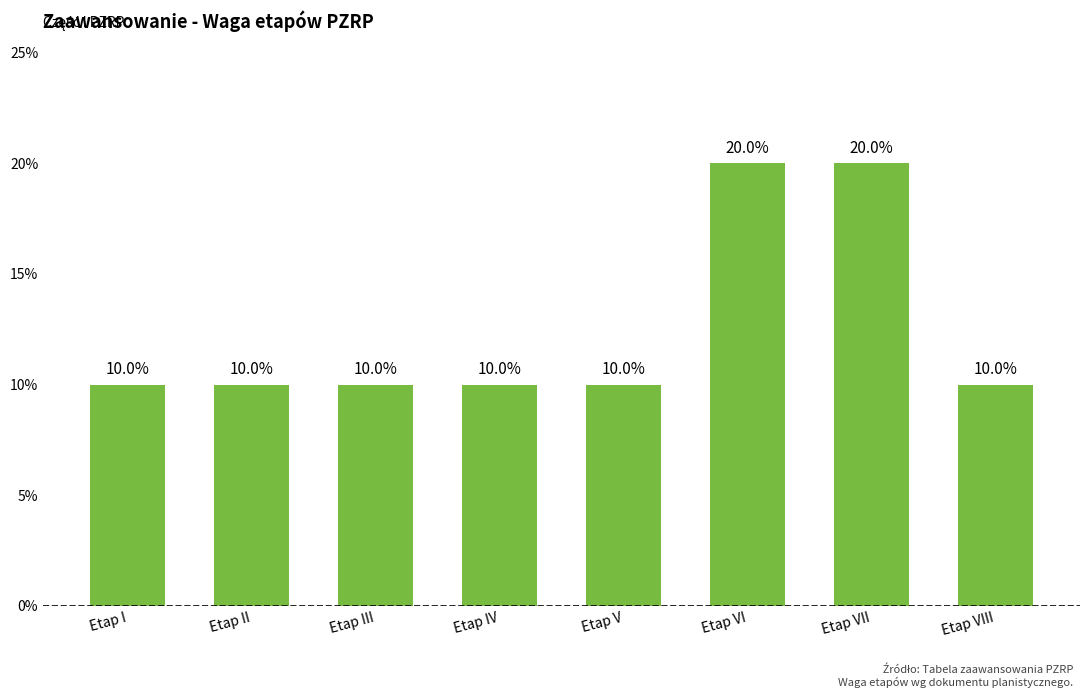

Are the bars horizontal?

No